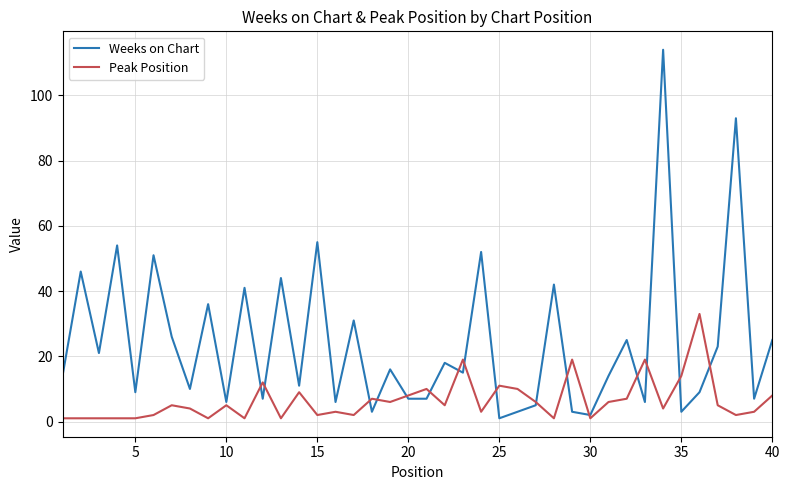

What is the sum of all Peak Position values?

259